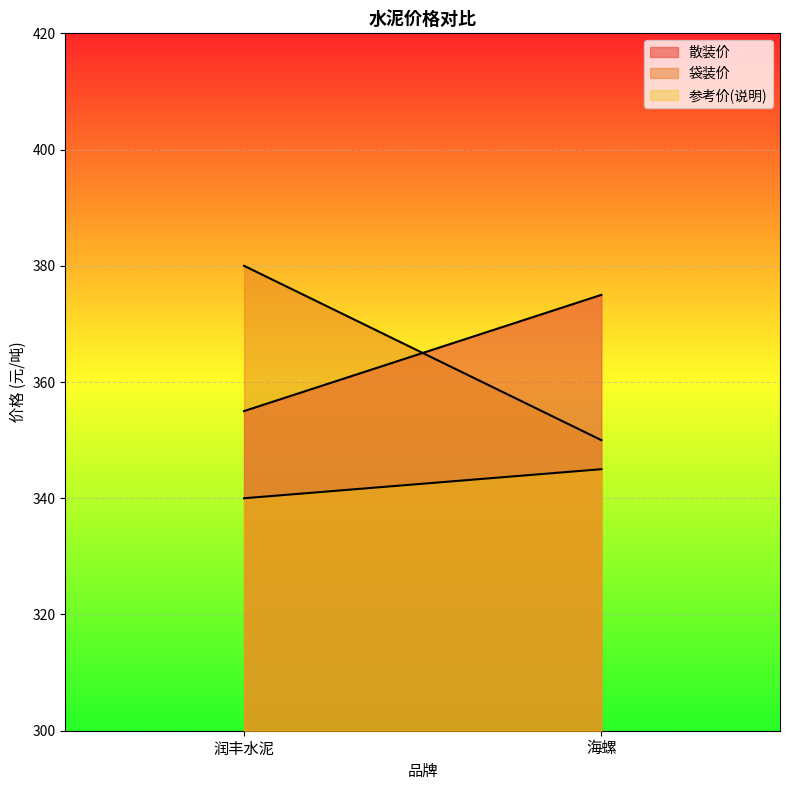

At which label is 参考价(说明) closest to 342?

润丰水泥